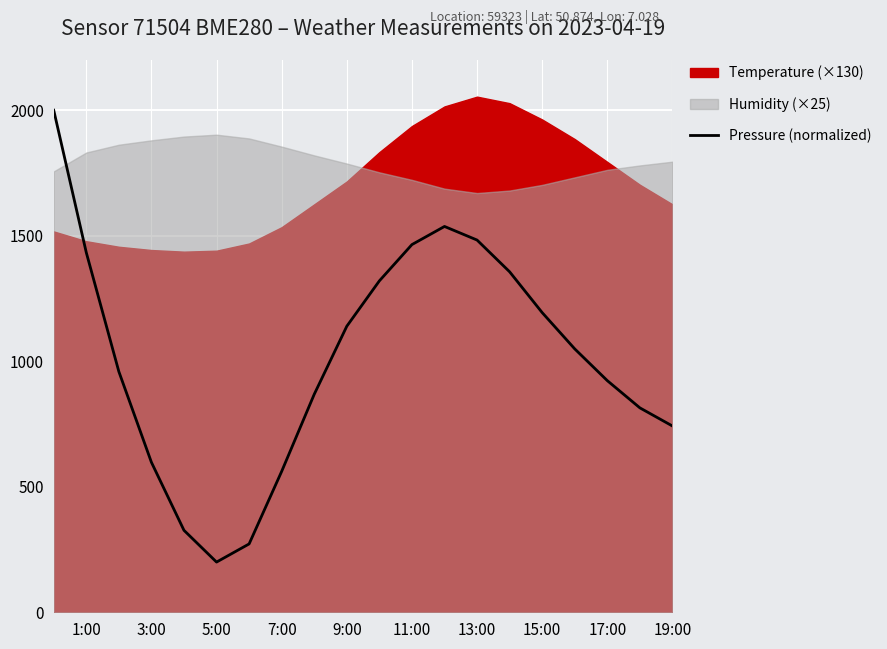

How many lines are shown in the chart?

1